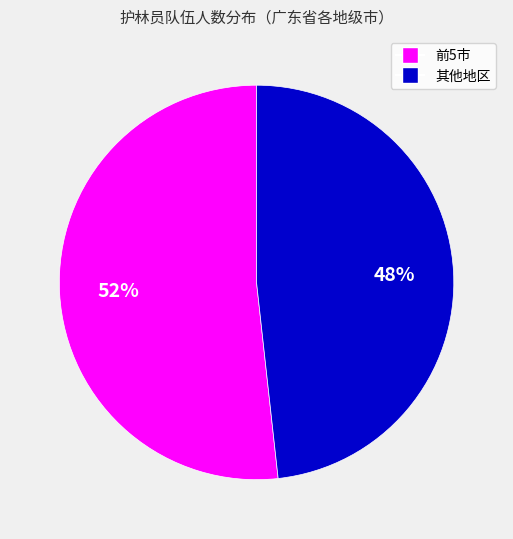

What is the majority slice?

前5市